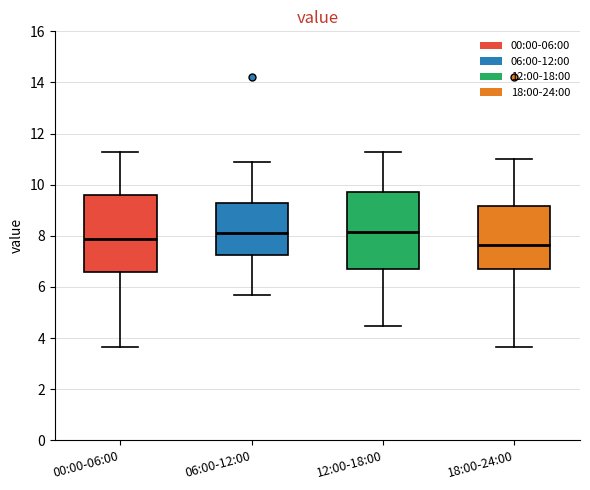

Where does the median line of the box for 00:00-06:00 sit on the y-axis? The values are not printed on the chart, so give them approximately, as read against the axis.

7.8